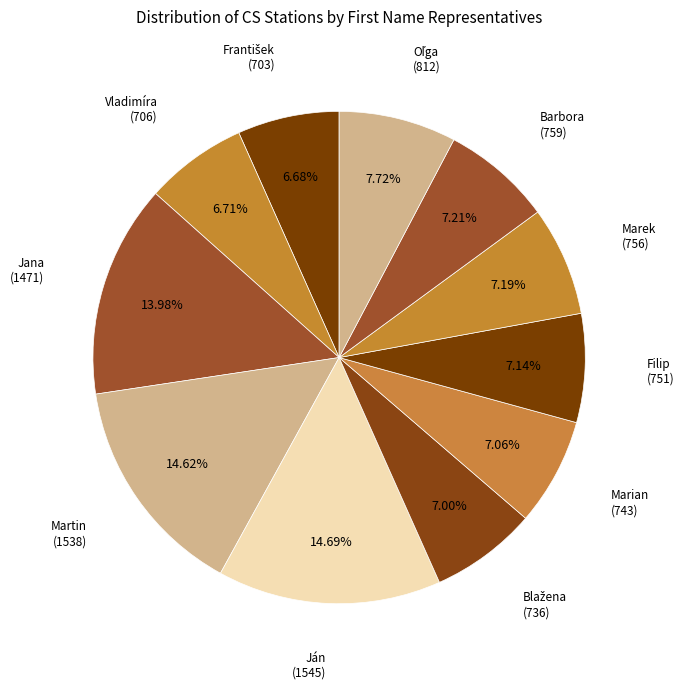

How many segments does this pie chart have?

11